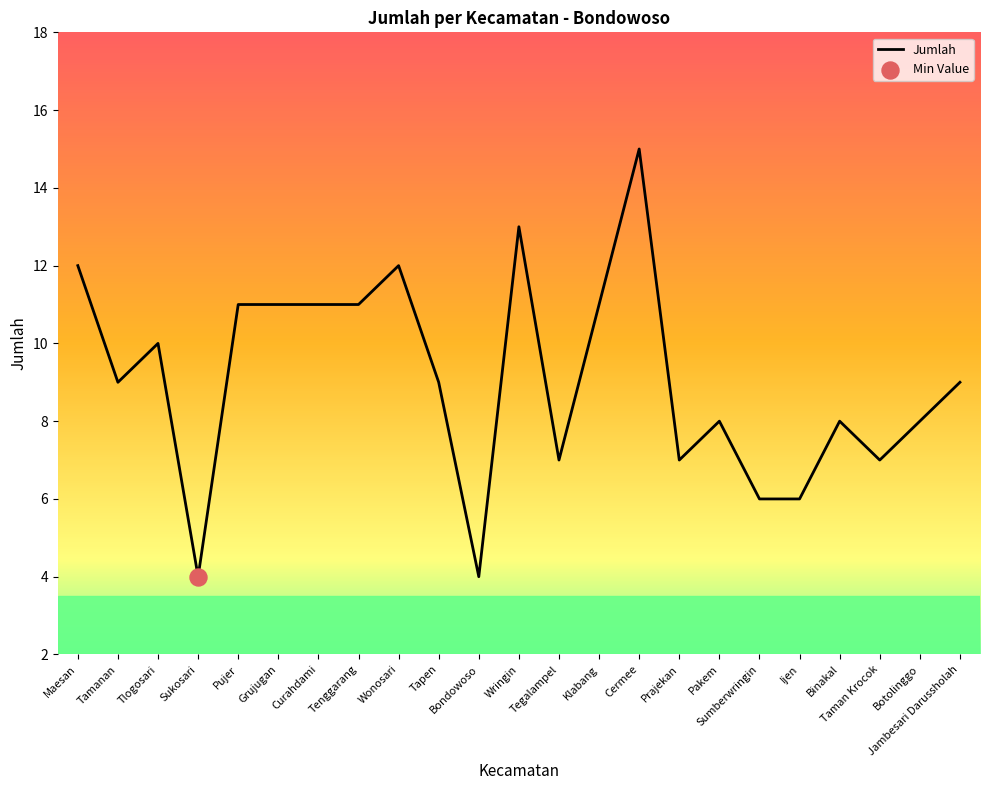

Which has a higher value, Jambesari Darussholah or Curahdami?

Curahdami